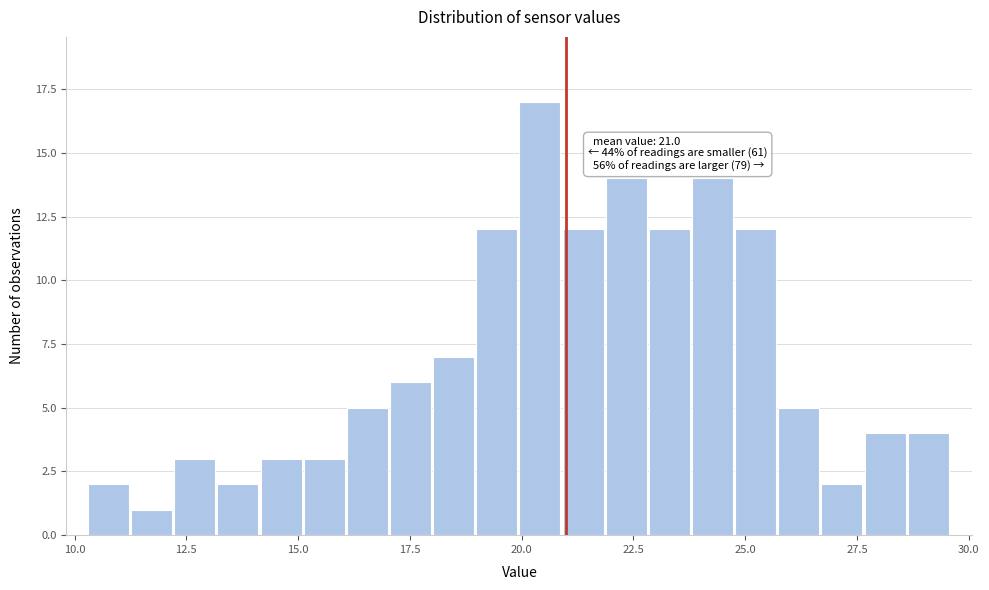

Read against the x-axis, roughly where is the centre of the tallest bar?

20.5